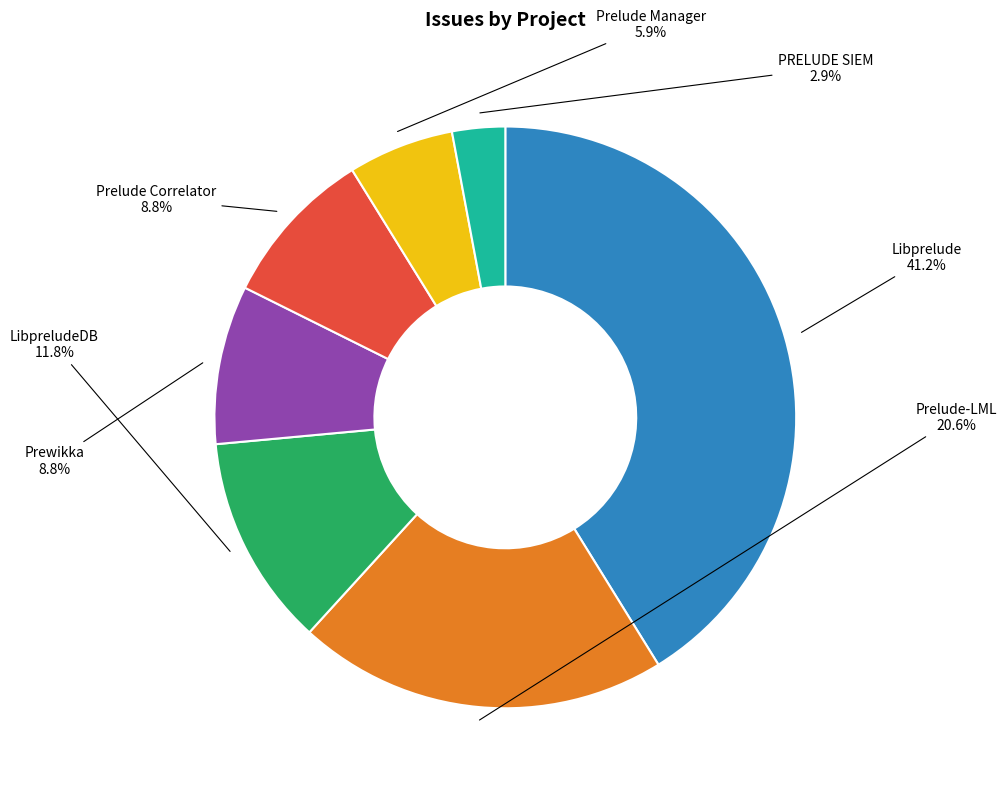

The Prelude Manager slice represents 6% of the pie. True or false?

True